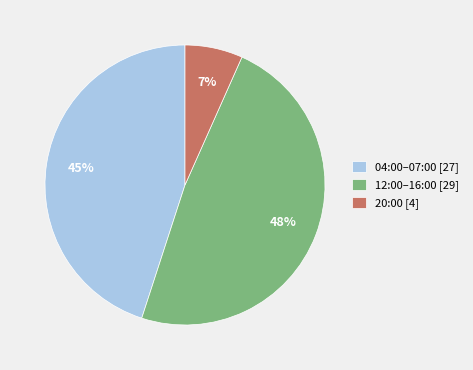

Count the number of slices in the pie.

3